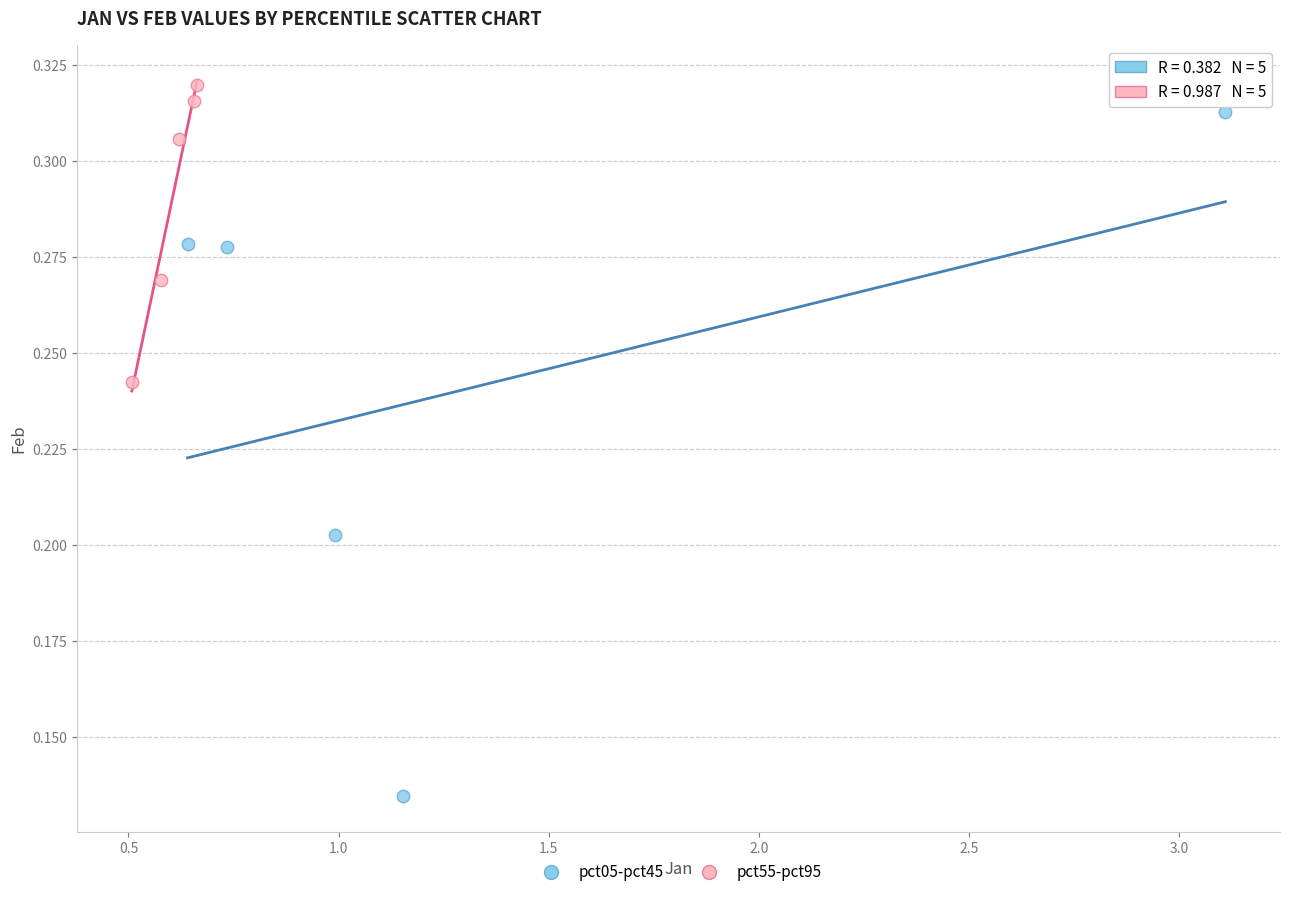

What are all the series names shown in the legend?

pct05-pct45, pct55-pct95